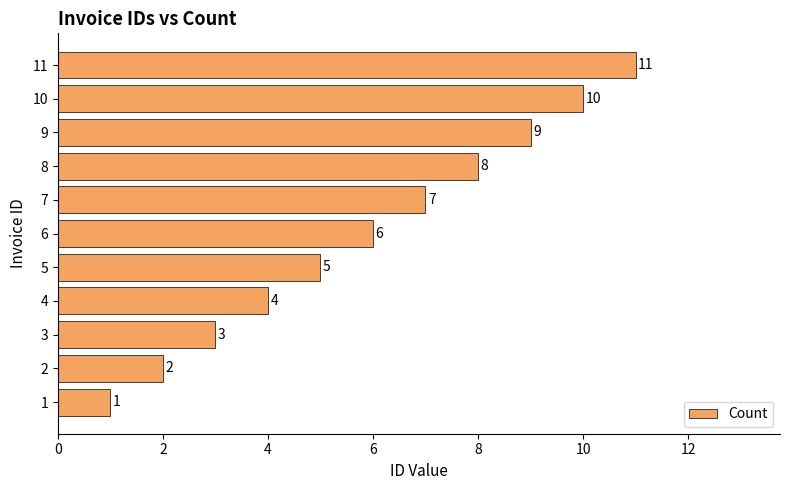

Between 4 and 11, which is larger?

11